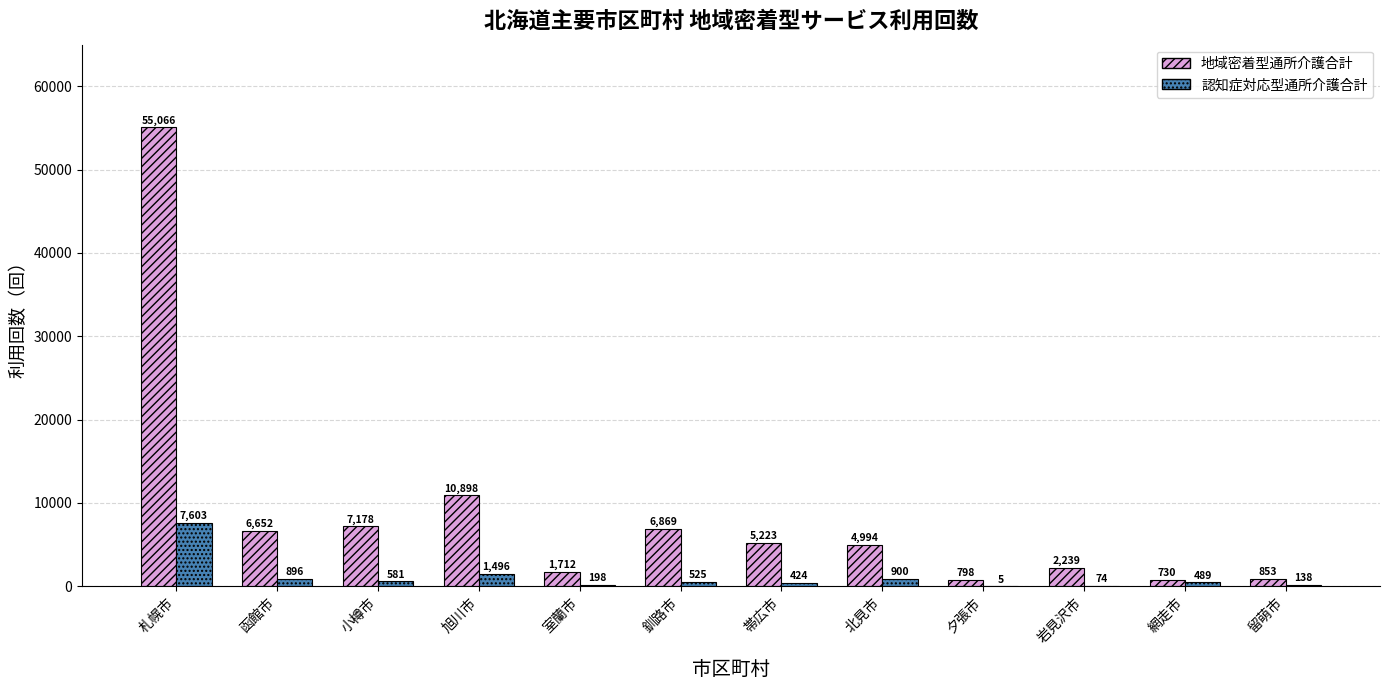

At which label is 地域密着型通所介護合計 closest to 27898?

旭川市